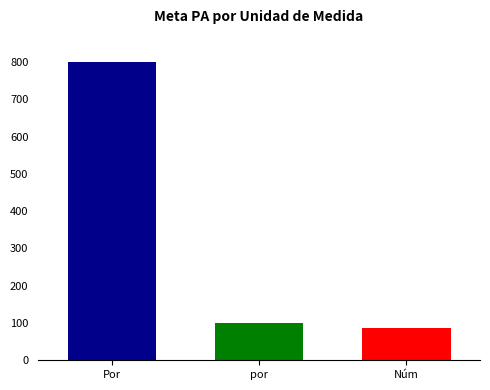

Is it true that the value at Núm is 86.0?

True